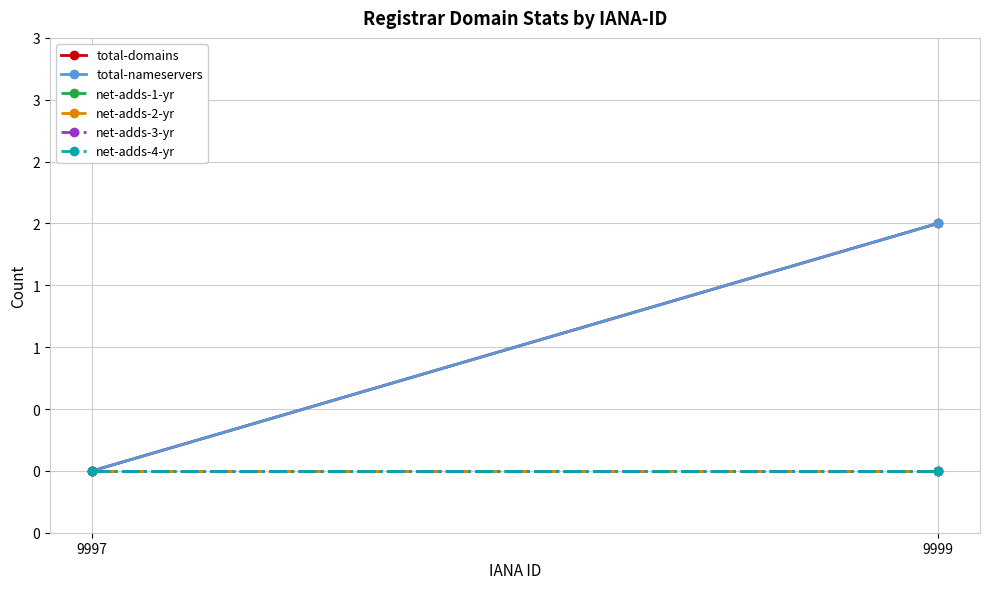

Is the value of net-adds-4-yr at 9997 greater than the value of total-nameservers at 9997?

No